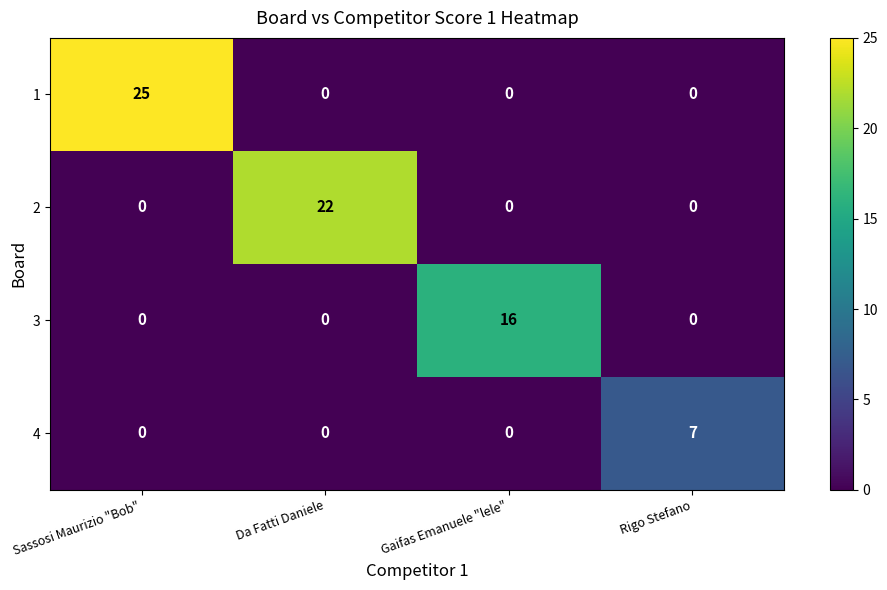

Is it true that 1 equals -8 at Da Fatti Daniele?

False